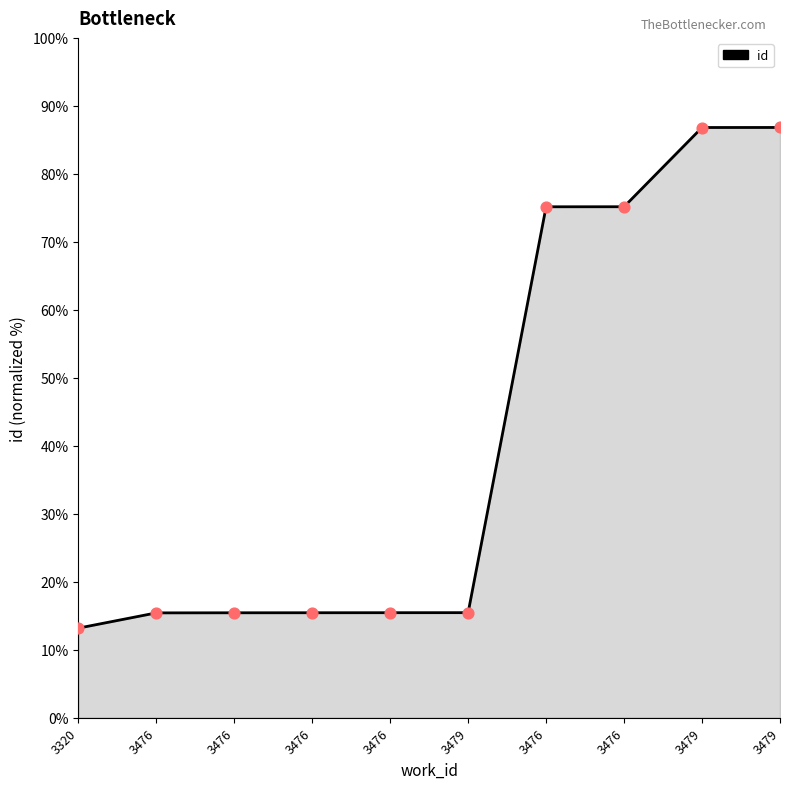

Does the chart have visible grid lines?

No